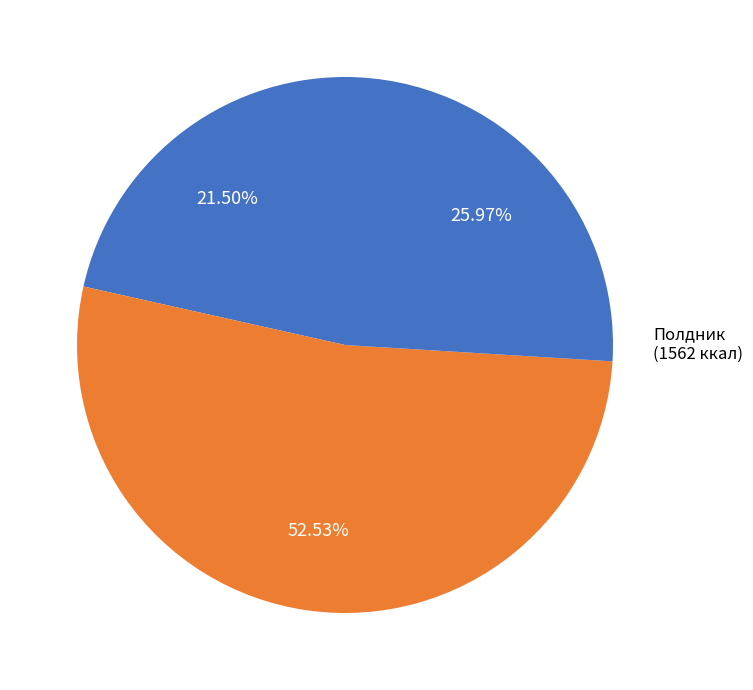

Rank the categories by value from highest to lowest.

Полдник, Обед, Завтрак